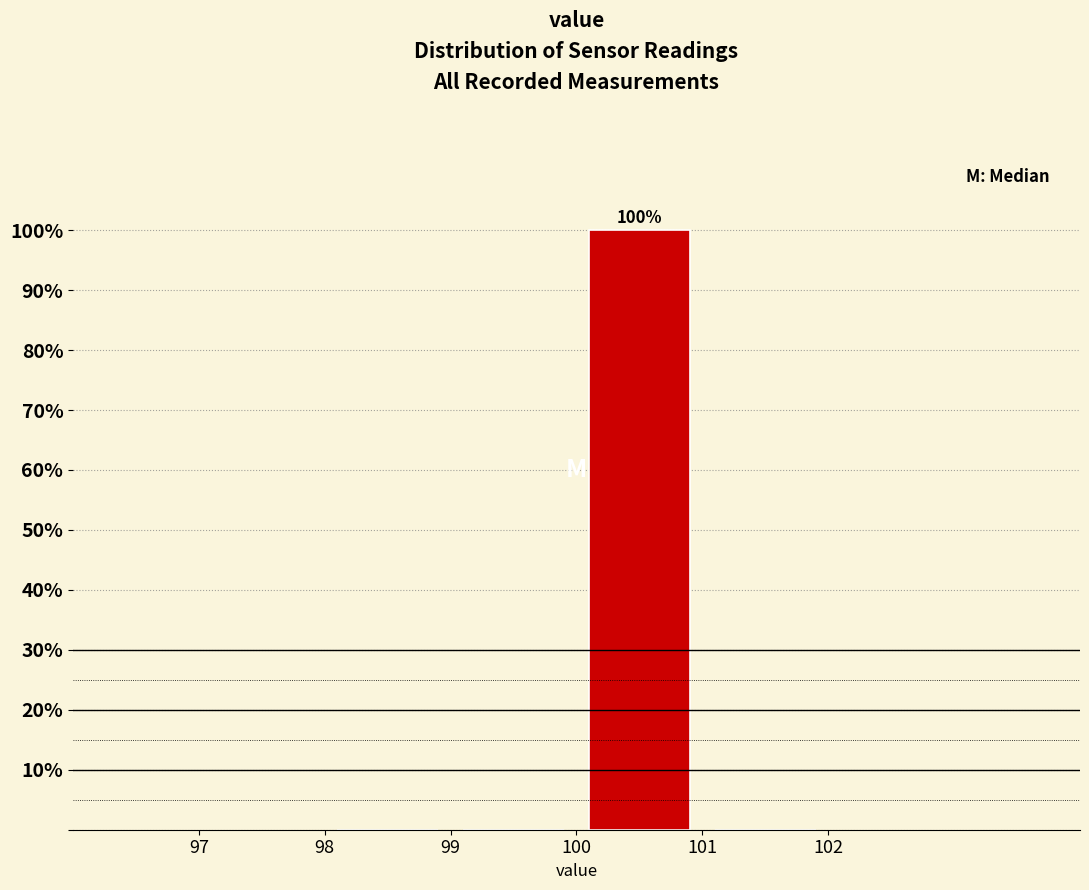

Over which range of the x-axis is the bar tallest?

100 to 101